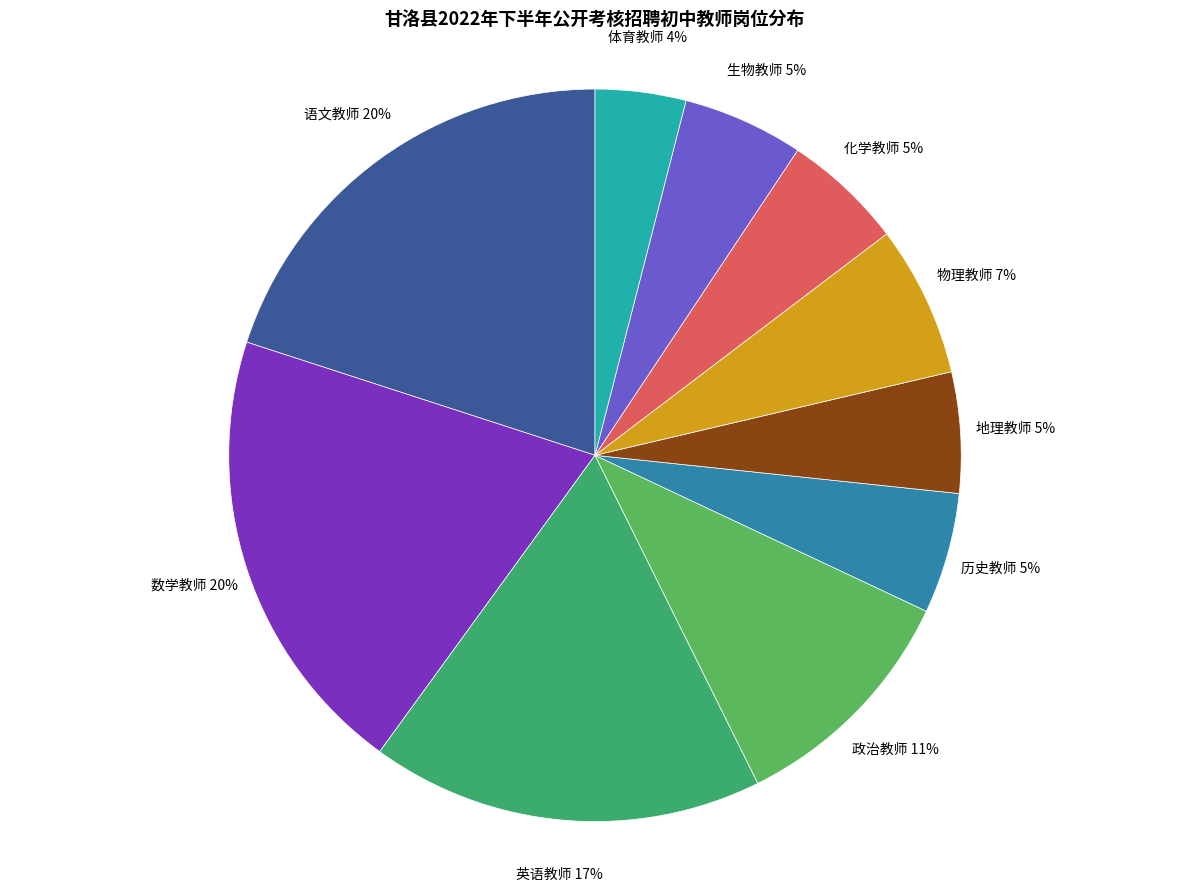

Which slice is the smallest?

体育教师